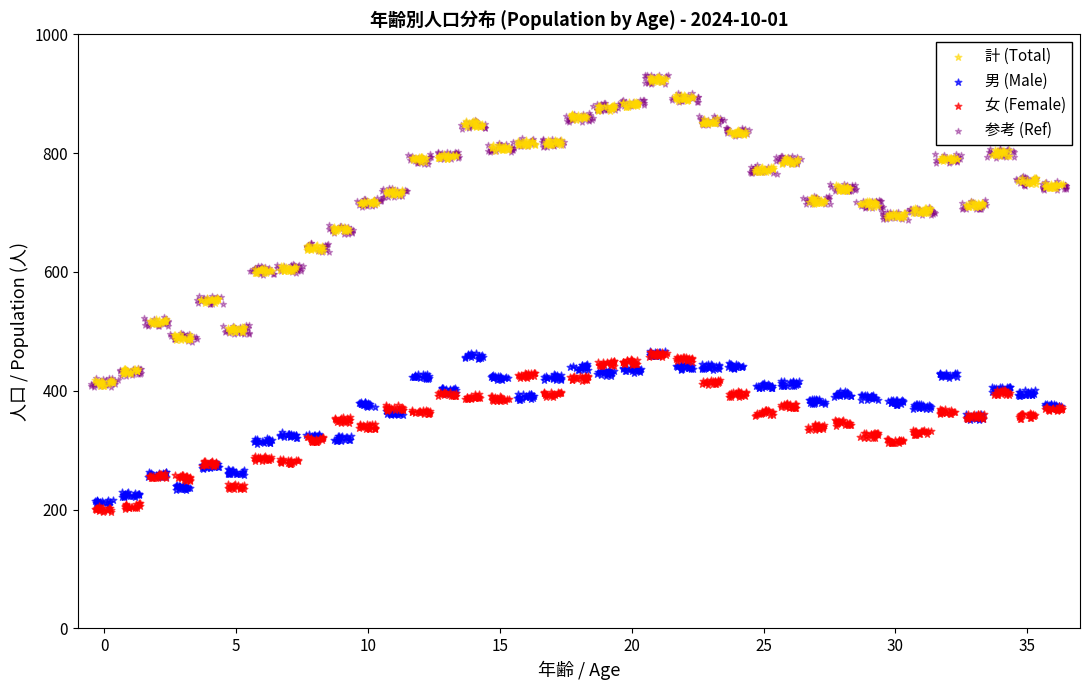

What are all the series names shown in the legend?

計 (Total), 男 (Male), 女 (Female), 参考 (Ref)